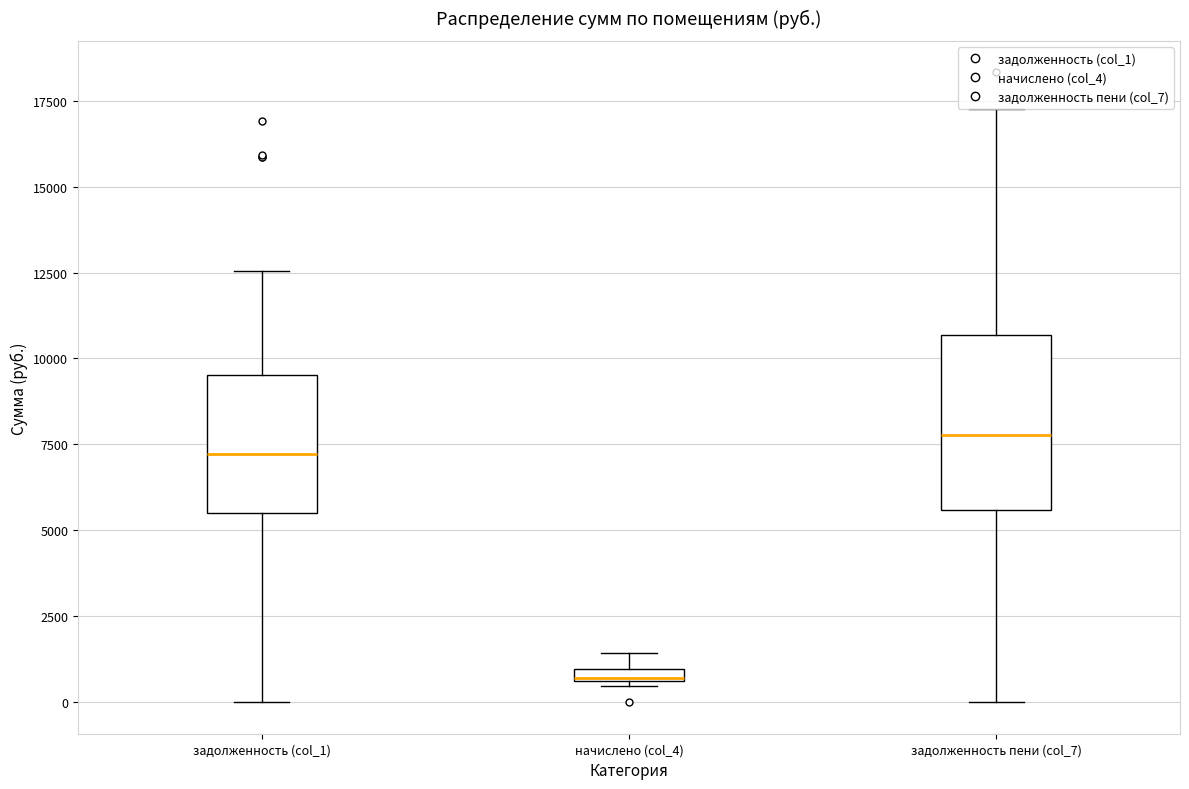

Which box is the tallest, from its lower edge to its upper edge?

задолженность пени (col_7)